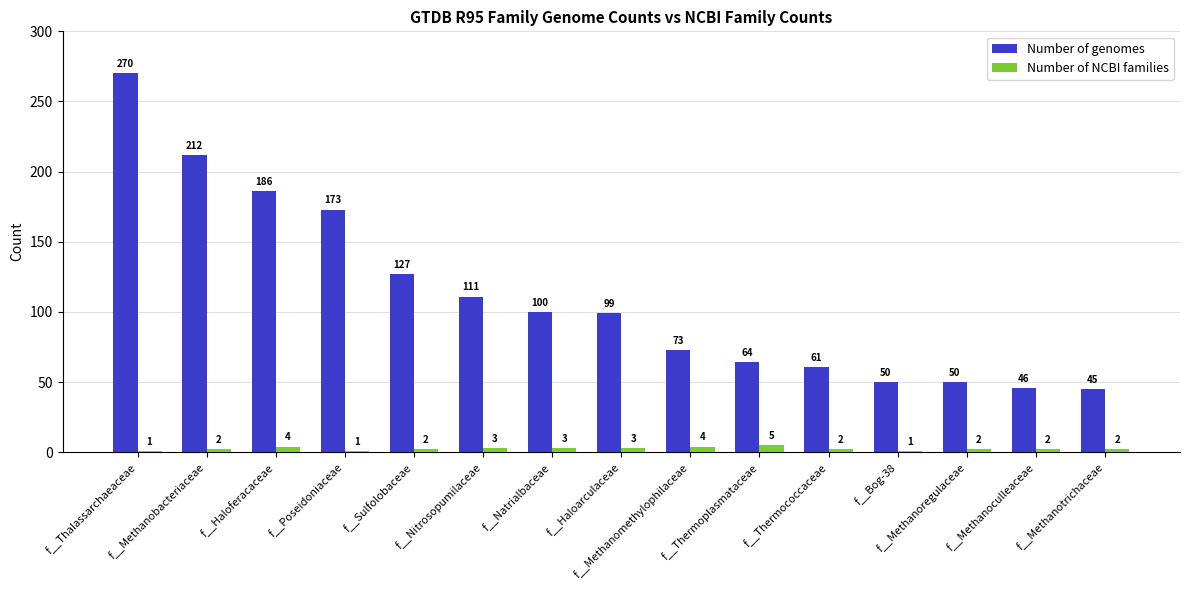

What is the approximate value of Number of genomes at f__Methanobacteriaceae, to the nearest 5?

210